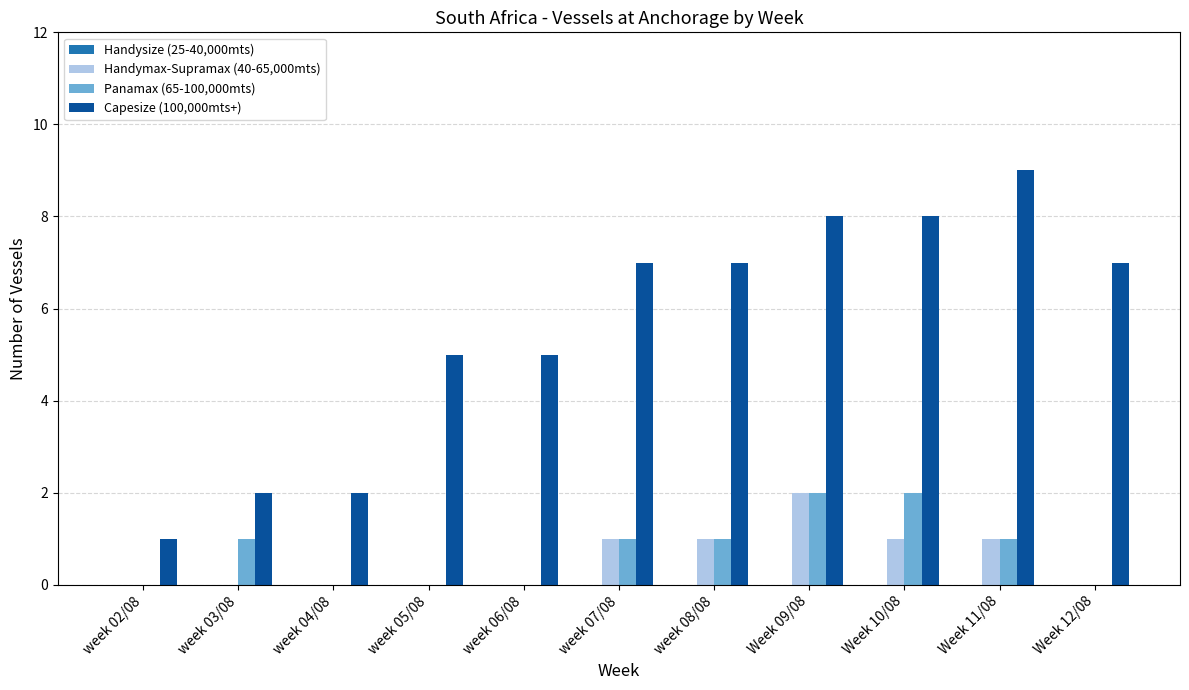

Count the Panamax (65-100,000mts) values in the range 0 to 1.

9